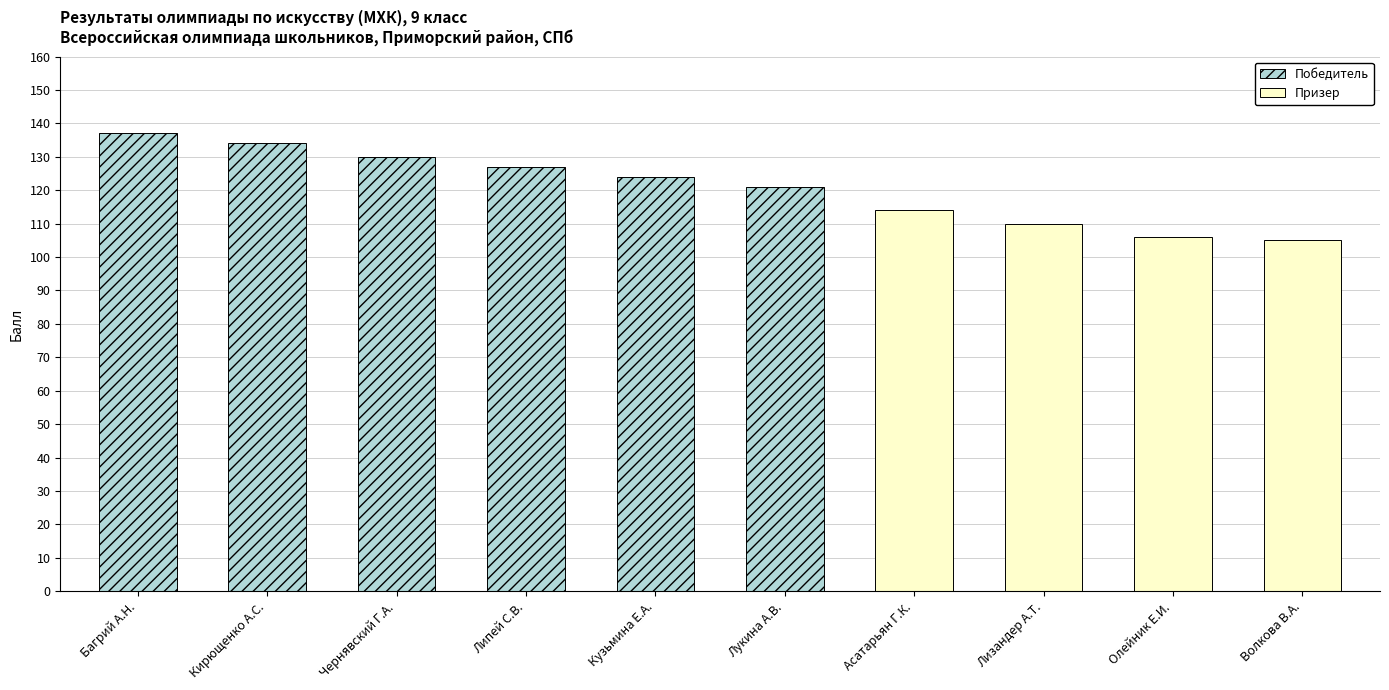

Does the chart contain any negative values?

No